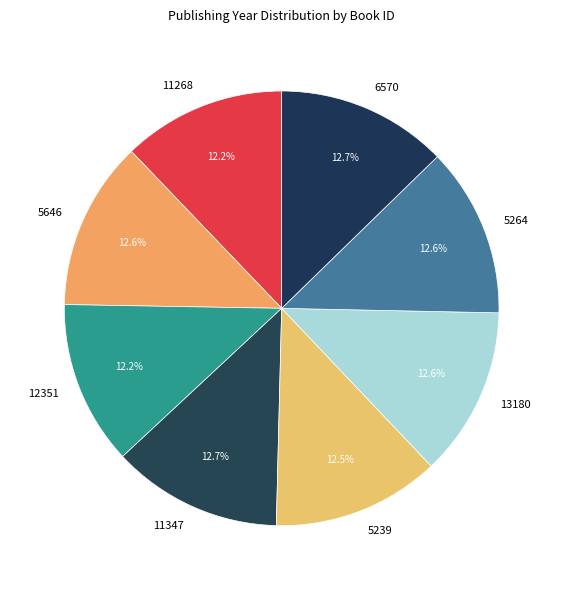

To the nearest percent, what is the average slice percentage?

12%